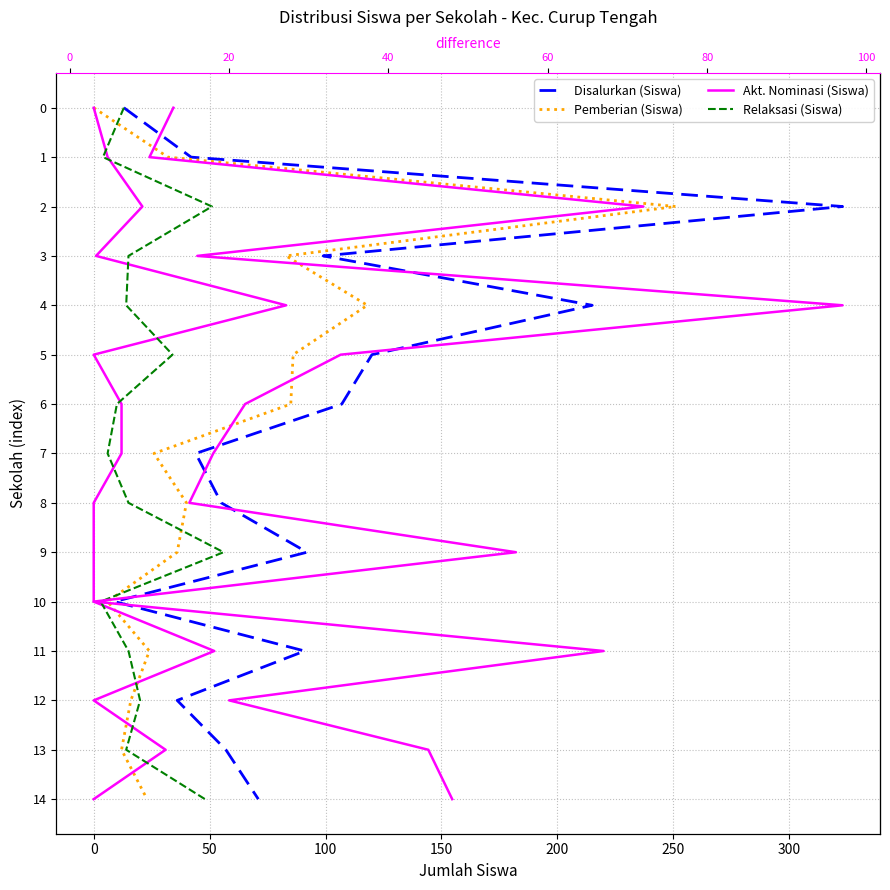

Which series changed the most between 250 and 350?

Disalurkan (Siswa)